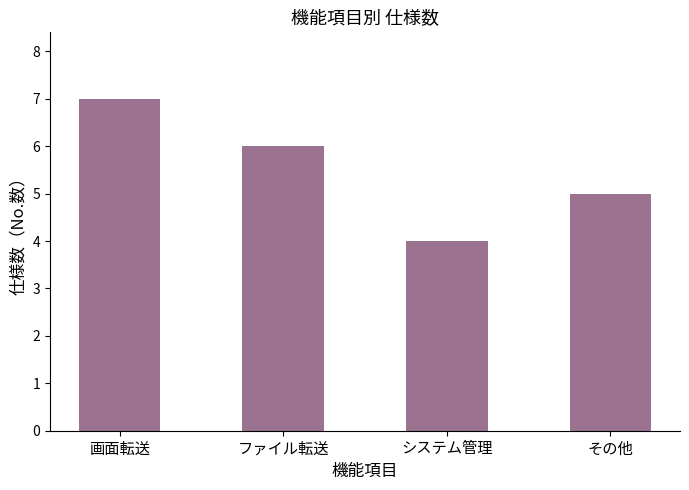

Rank the categories by value from lowest to highest.

システム管理, その他, ファイル転送, 画面転送